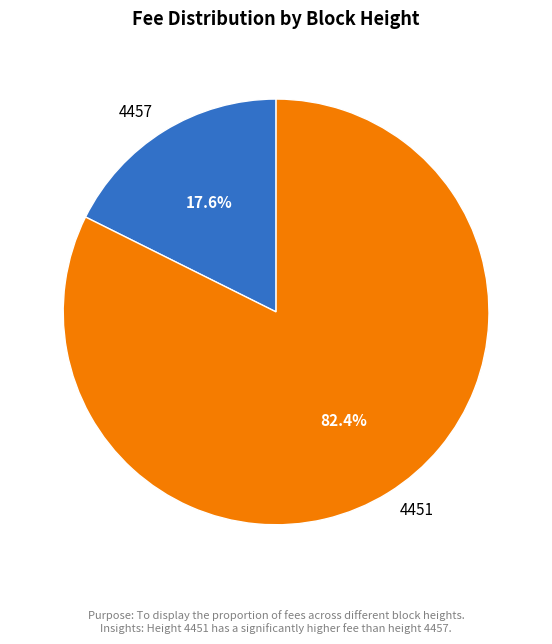

How many slices are in this pie chart?

2